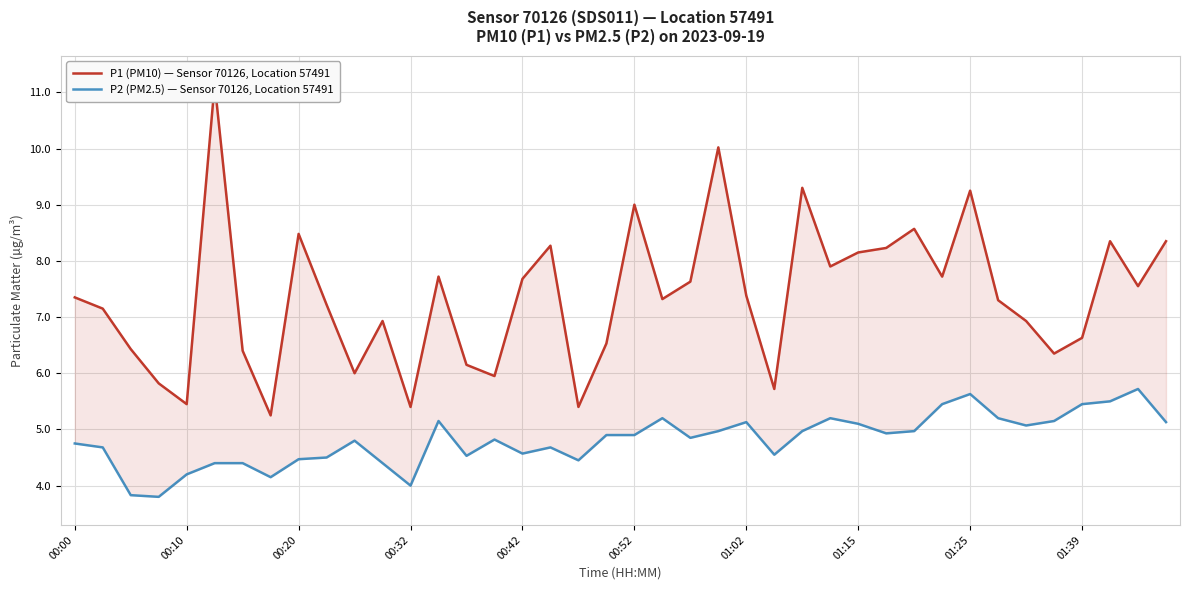

True or false: P1 (PM10) — Sensor 70126, Location 57491 and P2 (PM2.5) — Sensor 70126, Location 57491 cross at least once.

False